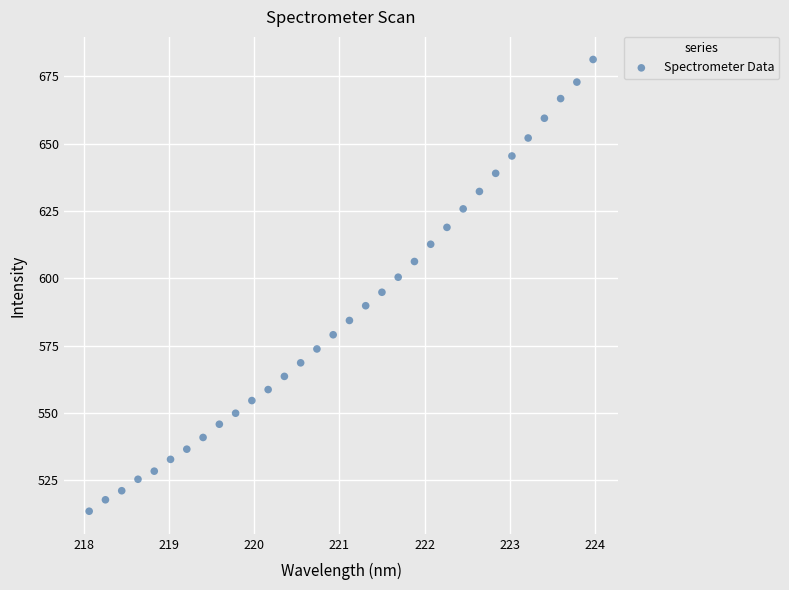

What is the range of X values (max minus min)?

5.9